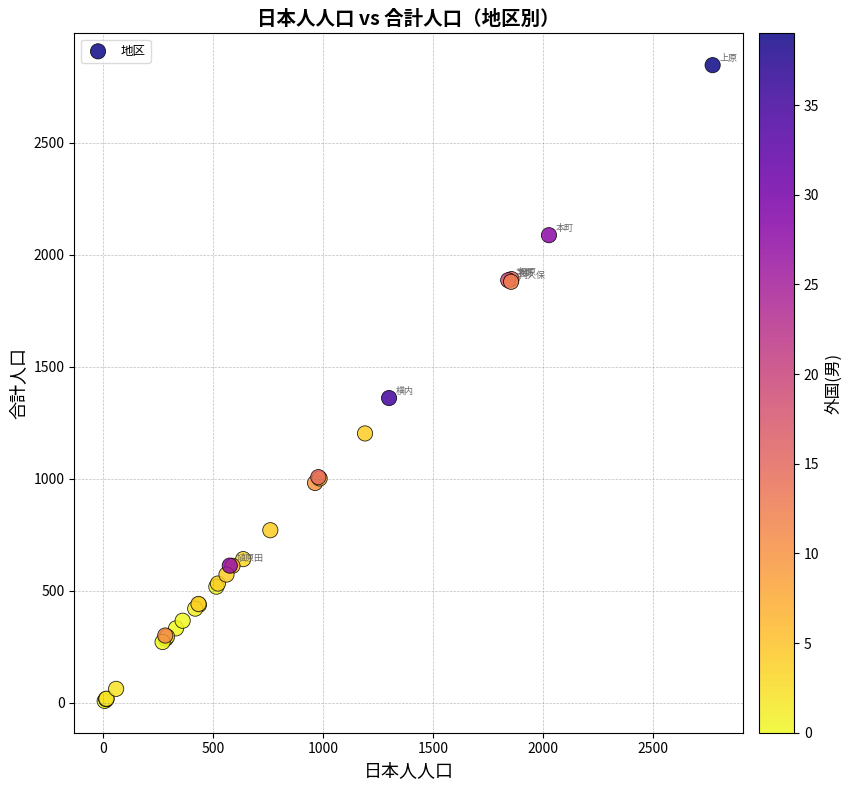

What Y value in the scatter plot is closest to 1428?

1361